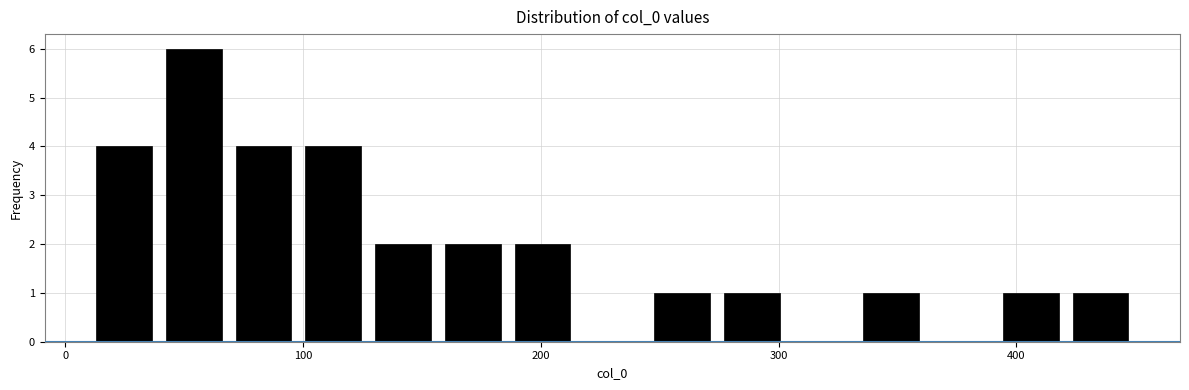

Read against the x-axis, roughly where is the centre of the tallest bar?

50